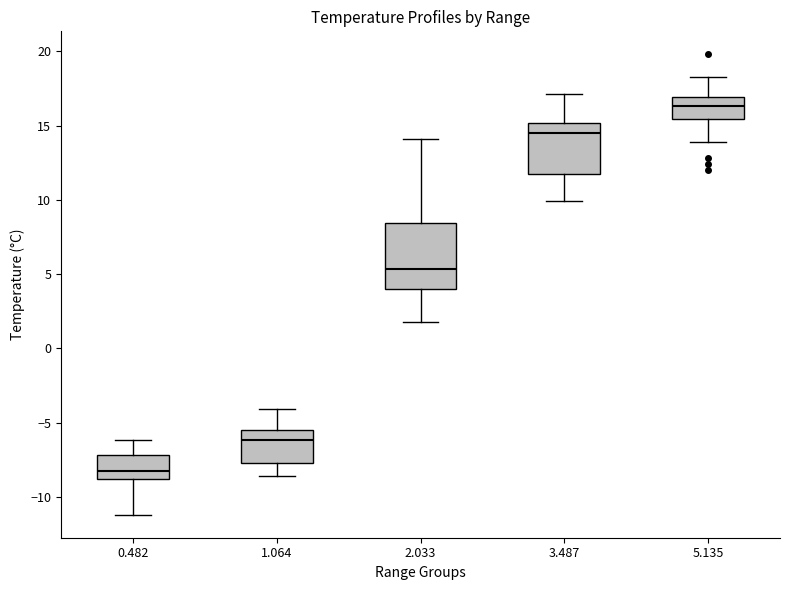

Reading left to right, read every box against the y-axis: the position of its median line, the range the box covers, and the ends of its whiskers. The values are not printed on the chart, so give them approximately, as read against the axis.

0.482: median -8.0, box -9.0 to -7.0, whiskers -11.0 to -6.0
1.064: median -6.0, box -7.5 to -5.5, whiskers -8.5 to -4.0
2.033: median 5.5, box 4.0 to 8.5, whiskers 2.0 to 14.0
3.487: median 14.5, box 11.5 to 15.0, whiskers 10.0 to 17.0
5.135: median 16.5, box 15.5 to 17.0, whiskers 14.0 to 18.5